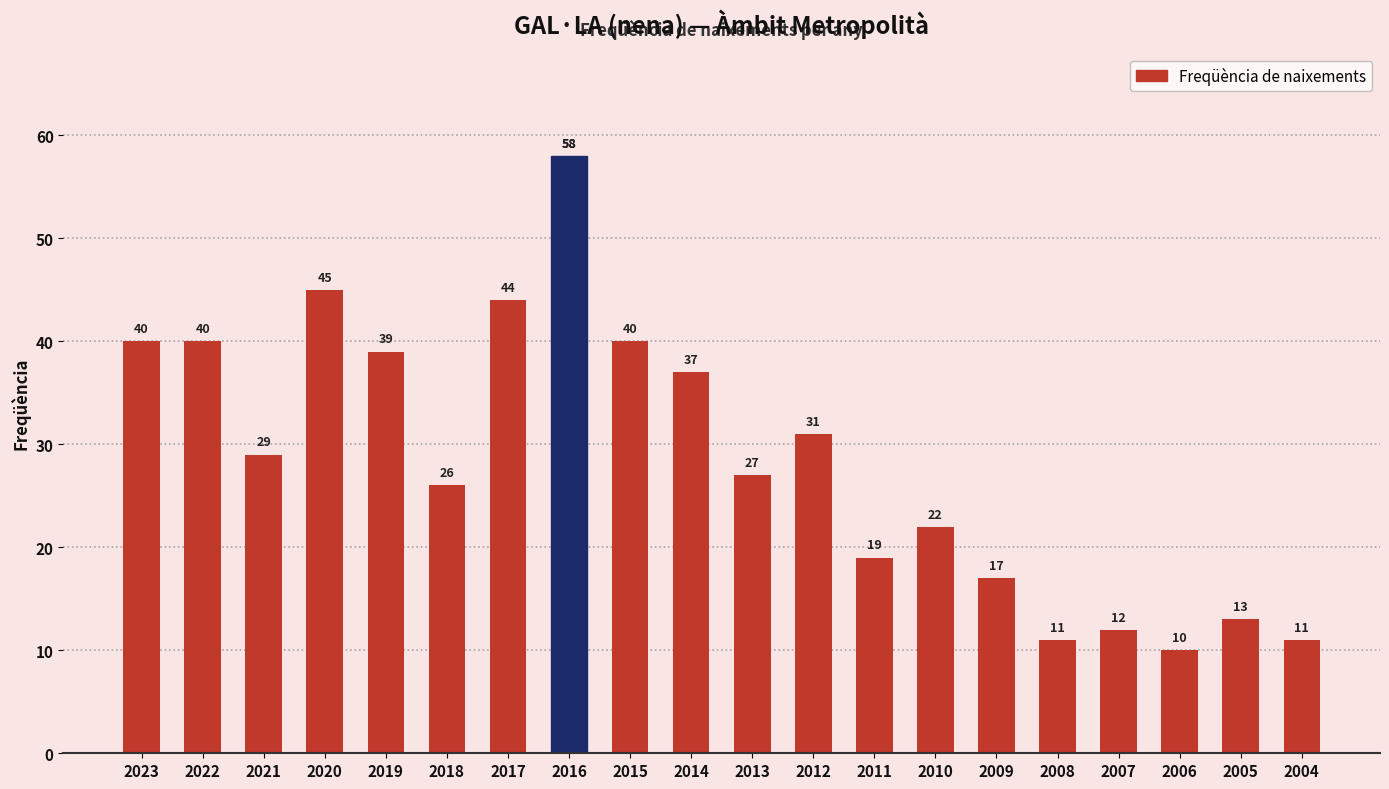

Is it true that the value at 2013 is 11?

False